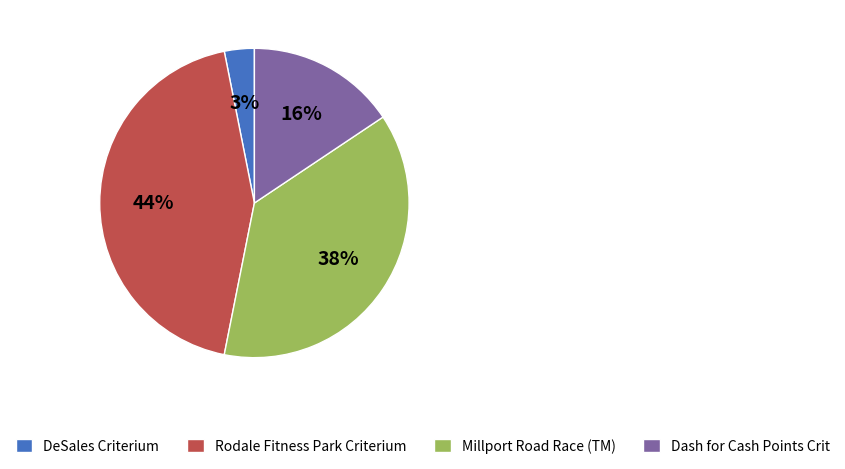

Is it true that Millport Road Race (TM) is 38% of the pie?

True